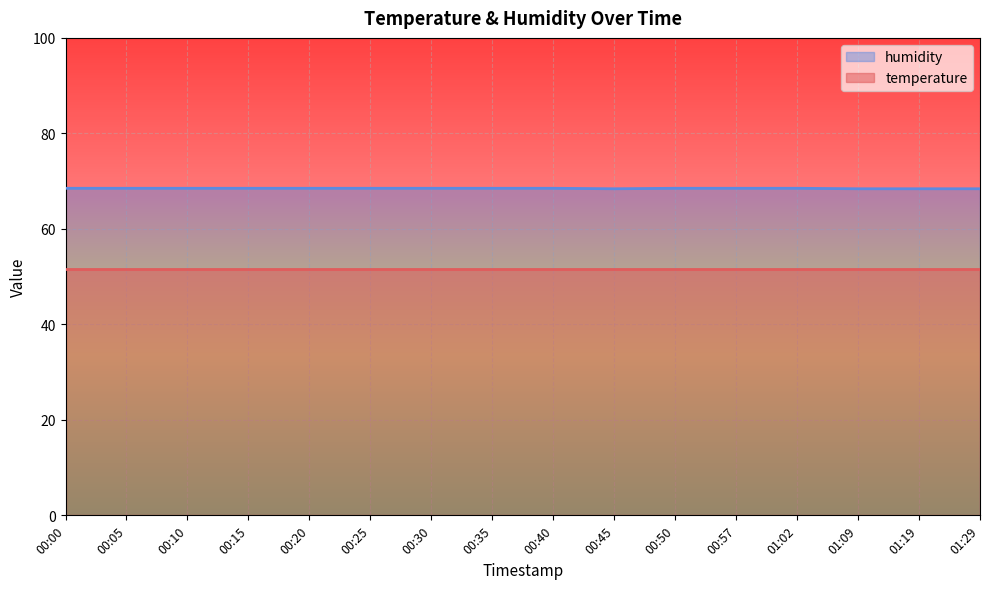

What is the greatest value displayed?

68.5